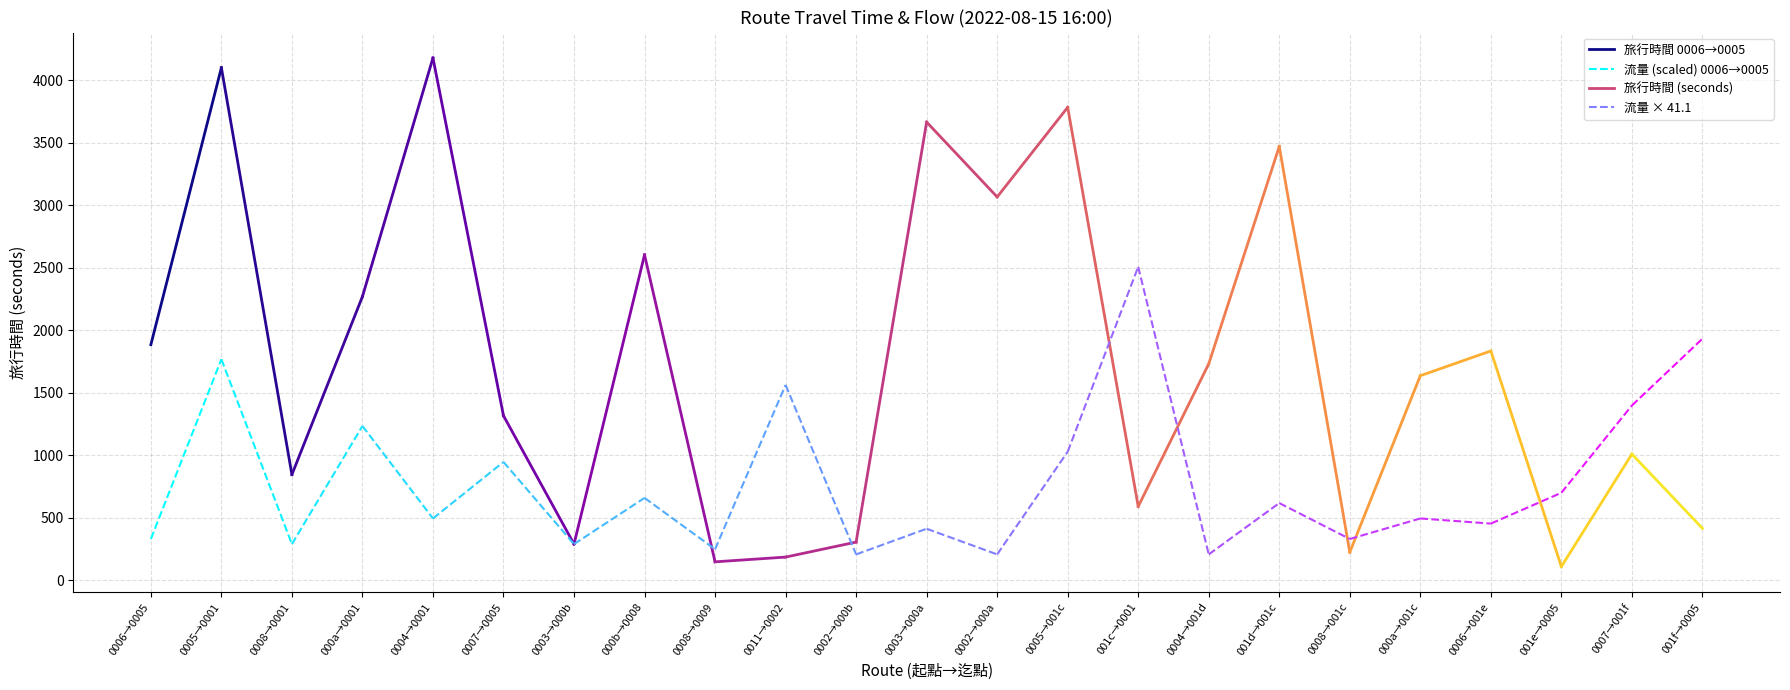

What position from the left is 0005→0001?

2